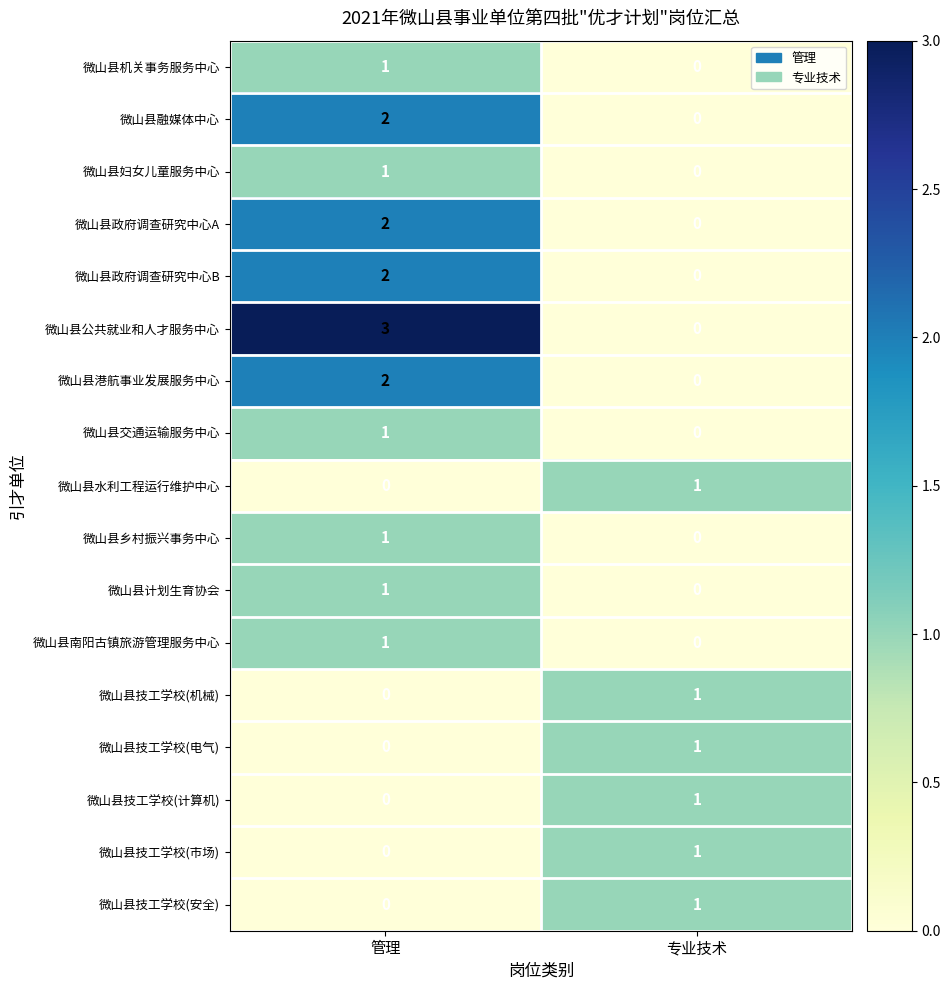

Is it true that 微山县技工学校(计算机) equals 1 at 专业技术?

True